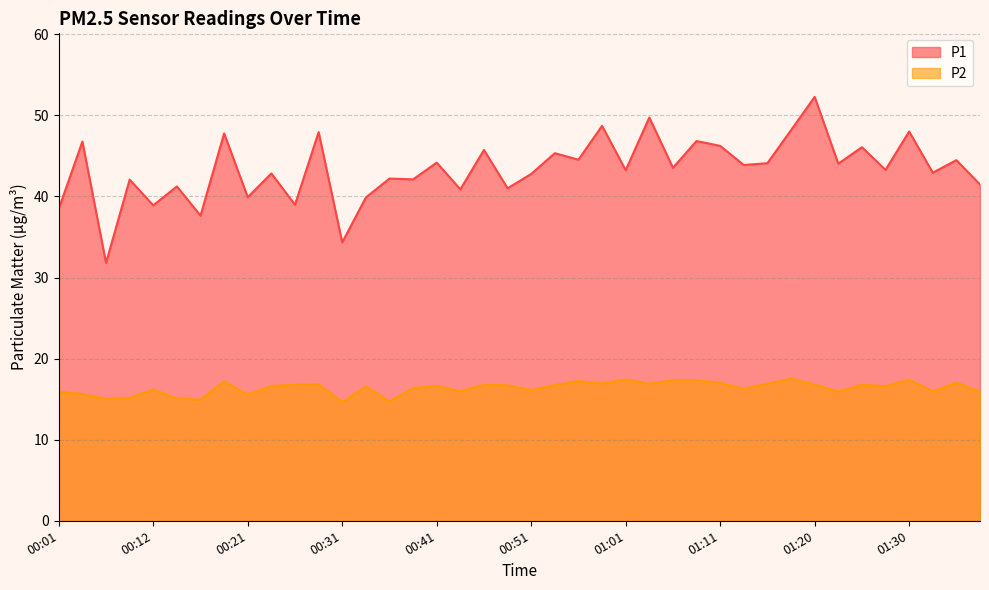

Where is P2 nearest to the value 16?

00:44